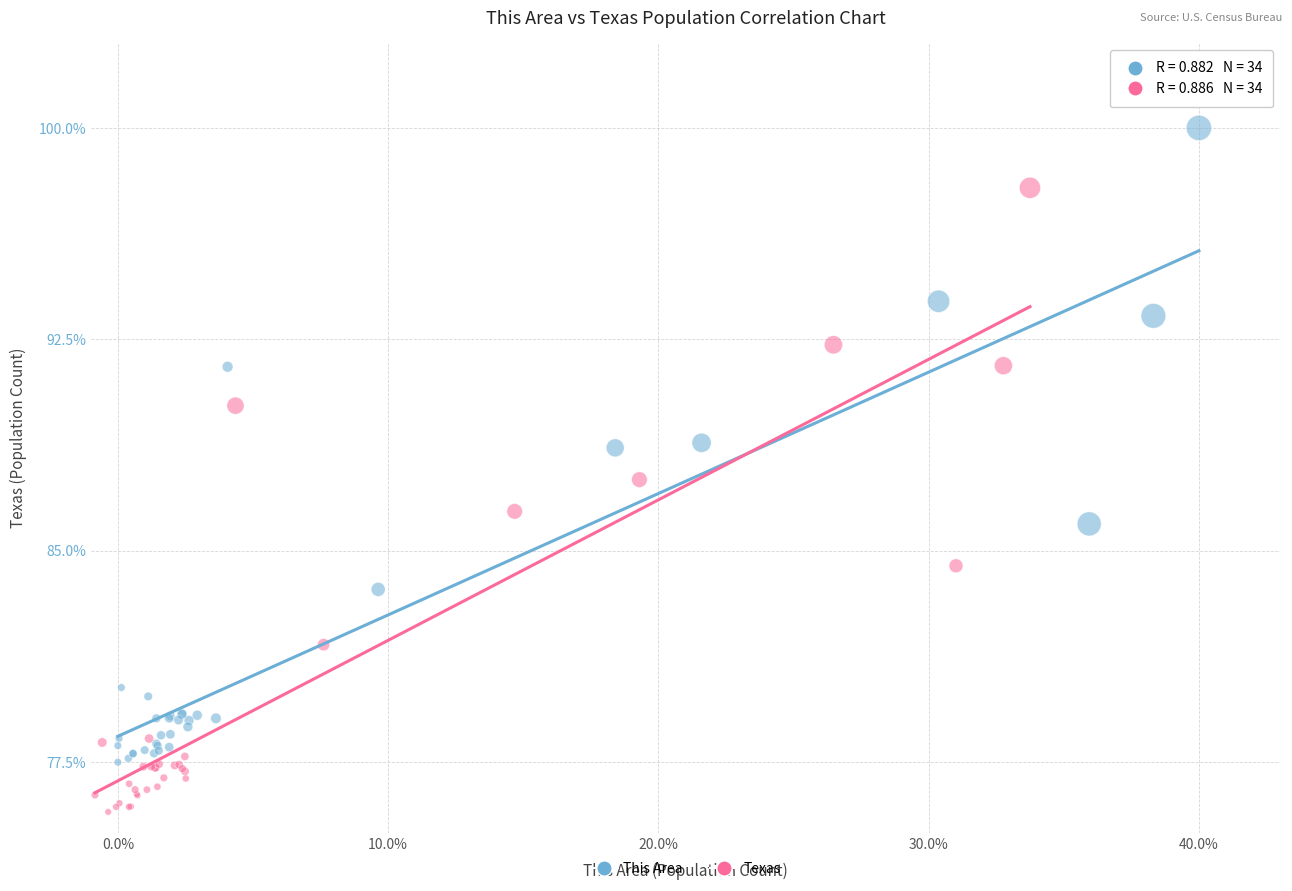

Which series has the largest Y range (max minus min)?

This Area